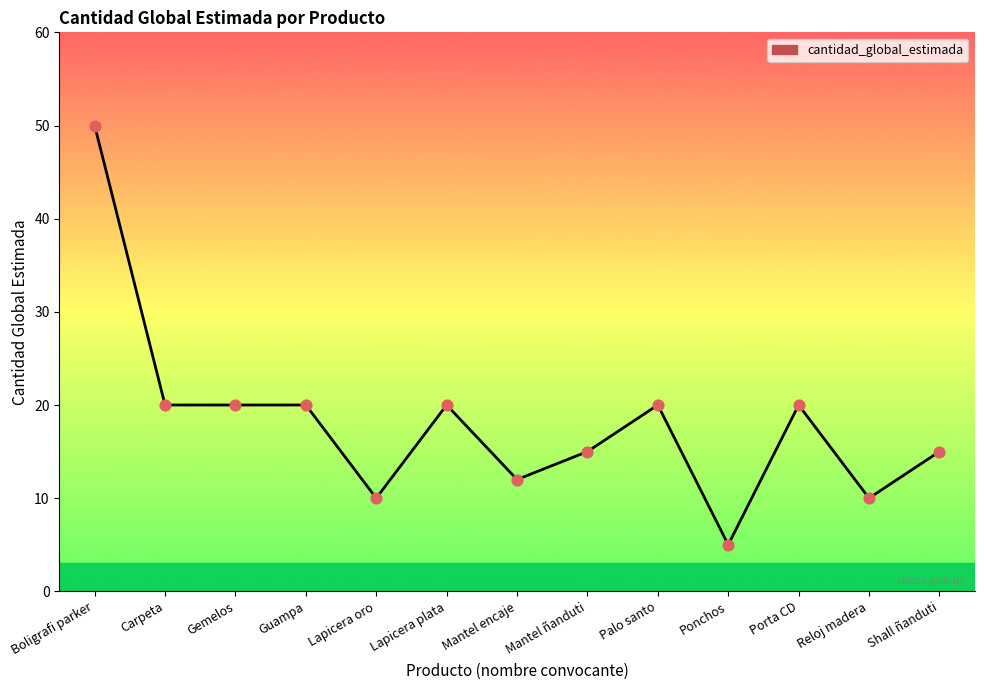

What is the change in value from Palo santo to Reloj madera?

-10